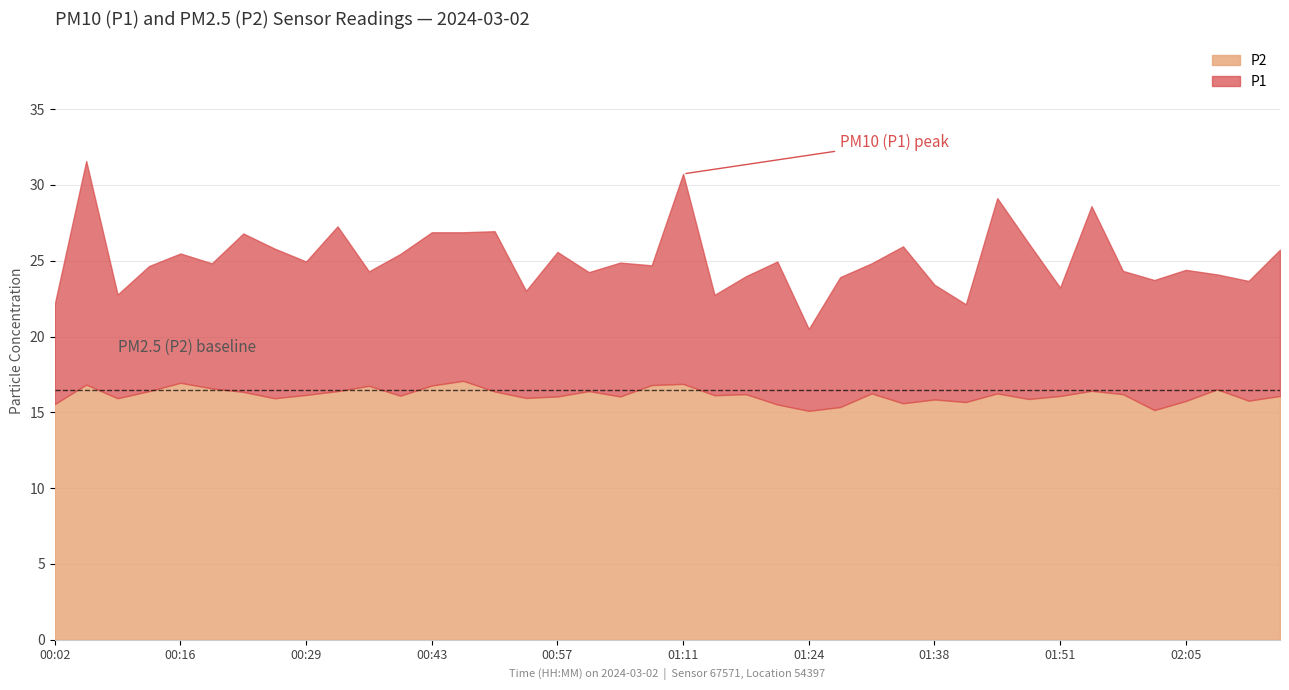

What is the value of the P1 point at the 23rd from the left?

24.0